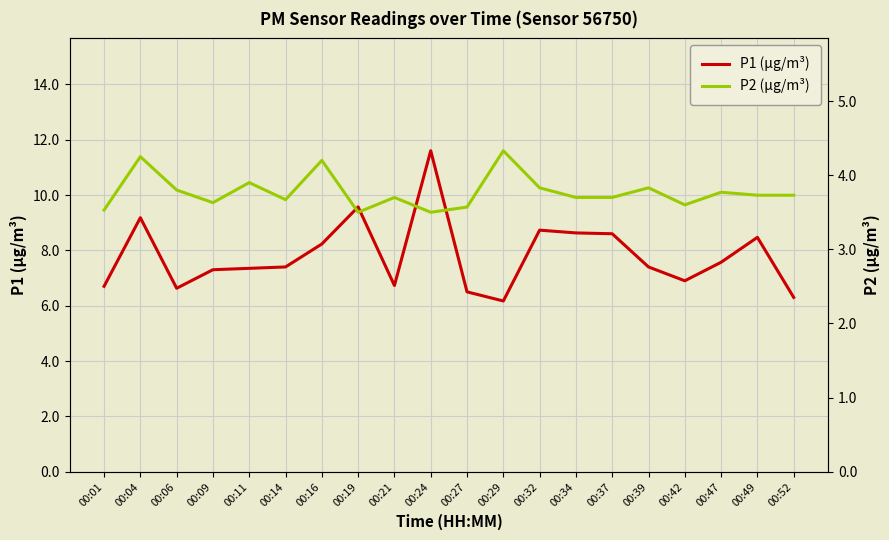

True or false: P1 (µg/m³) has more than 1 points higher than both neighbors.

True